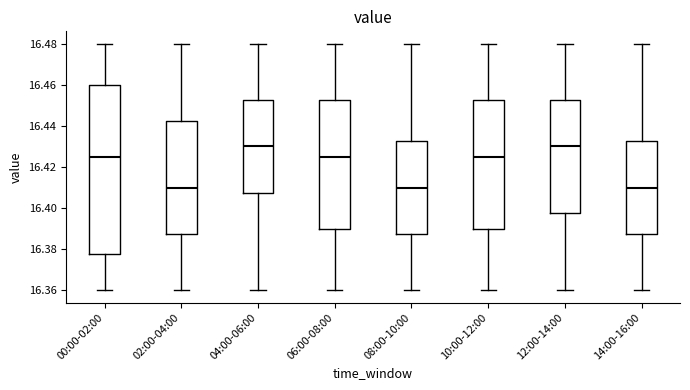

Reading left to right, transcribe this box plot: for each box, give where its median line is, the range the box spans, and where its two whiskers end, as read against the y-axis. The values are not printed on the chart, so give them approximately, as read against the axis.

00:00-02:00: median 16.426, box 16.378 to 16.460, whiskers 16.360 to 16.480
02:00-04:00: median 16.410, box 16.388 to 16.442, whiskers 16.360 to 16.480
04:00-06:00: median 16.430, box 16.408 to 16.452, whiskers 16.360 to 16.480
06:00-08:00: median 16.426, box 16.390 to 16.452, whiskers 16.360 to 16.480
08:00-10:00: median 16.410, box 16.388 to 16.432, whiskers 16.360 to 16.480
10:00-12:00: median 16.426, box 16.390 to 16.452, whiskers 16.360 to 16.480
12:00-14:00: median 16.430, box 16.398 to 16.452, whiskers 16.360 to 16.480
14:00-16:00: median 16.410, box 16.388 to 16.432, whiskers 16.360 to 16.480